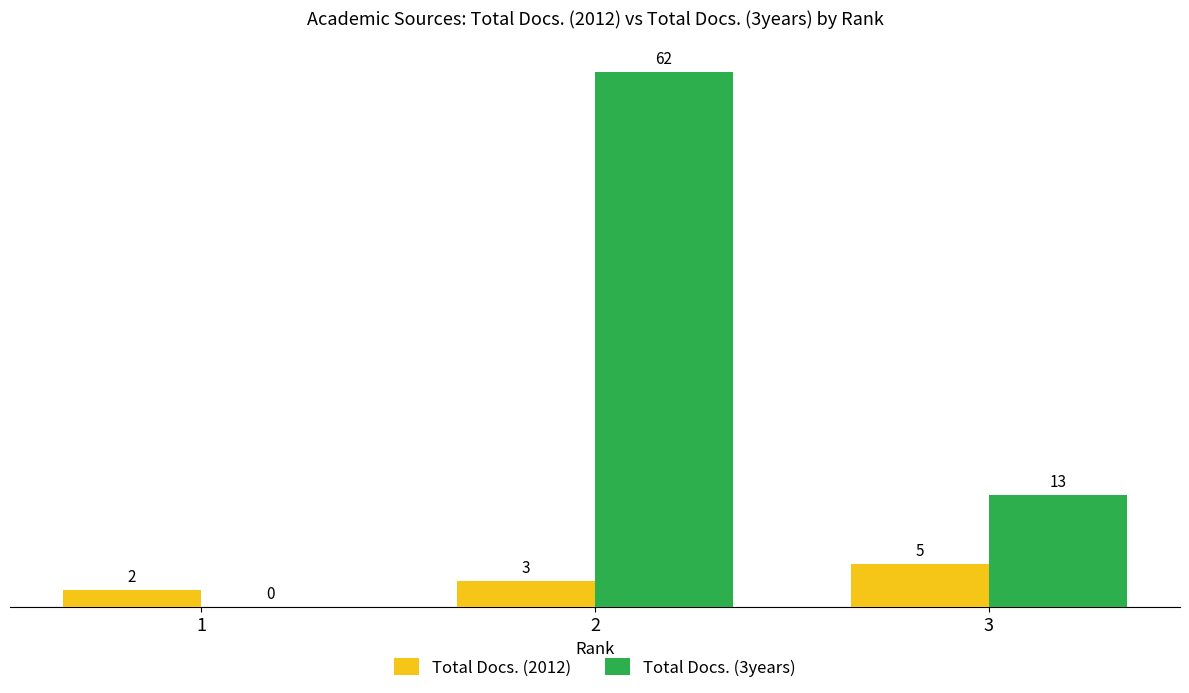

True or false: Total Docs. (3years) has a value of 13 at 3.

True